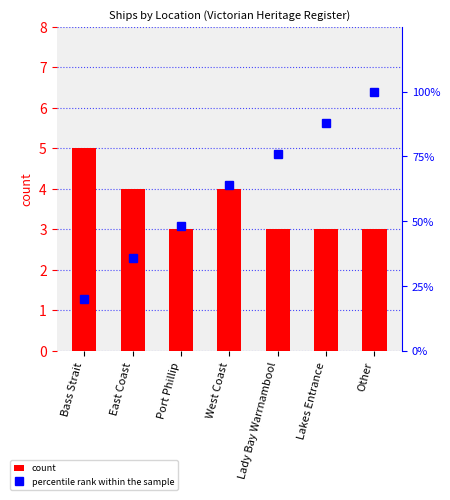

Are the bars grouped side by side (vs. stacked)?

Yes